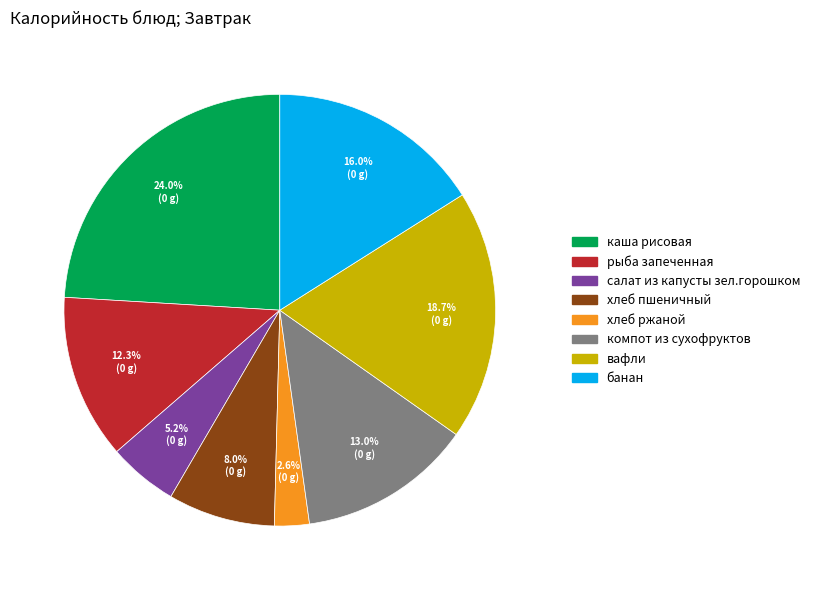

What is the largest slice in the pie chart?

каша рисовая